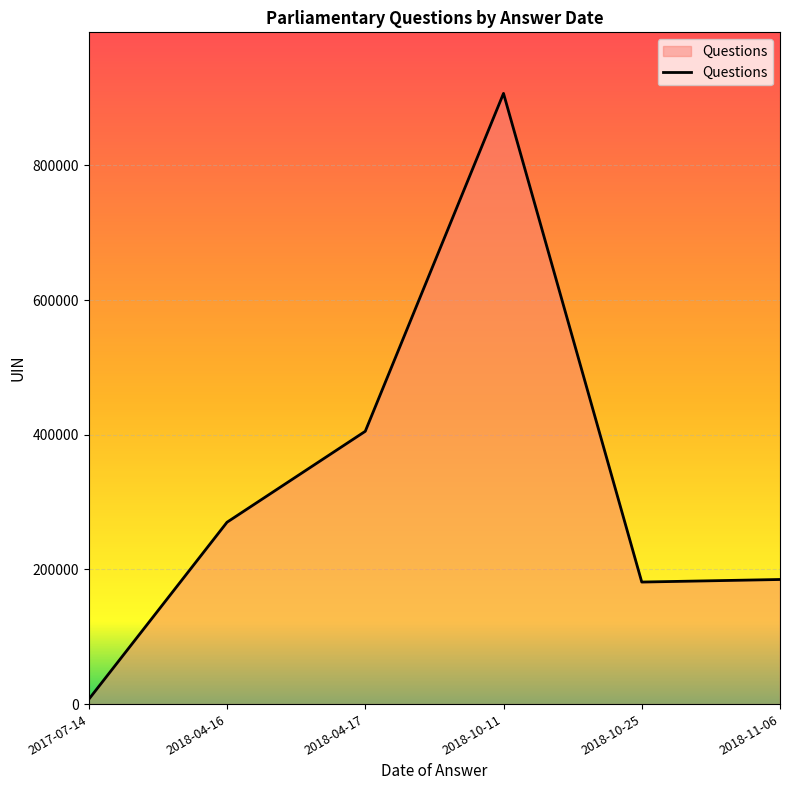

The value at 2018-11-06 is 81471. True or false?

False